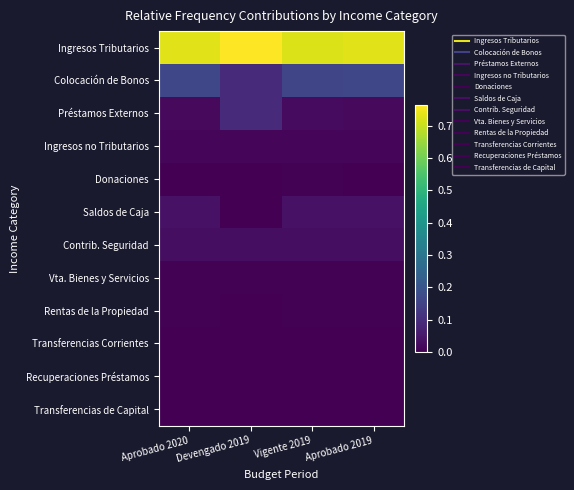

What is the spread (max minus min) of values at Devengado 2019?

0.8